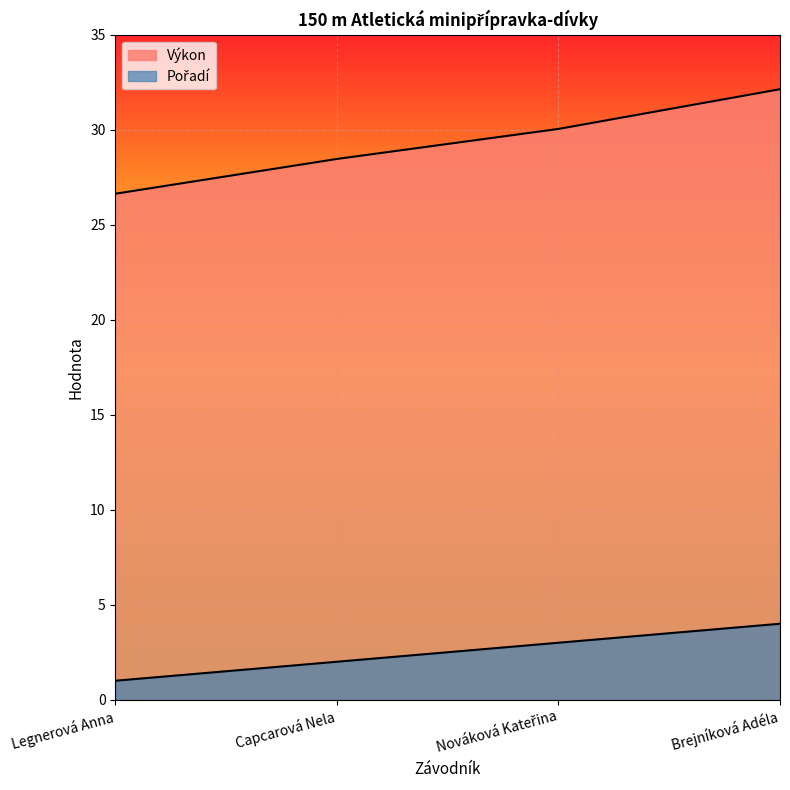

At which label does Výkon reach its peak?

Brejníková Adéla